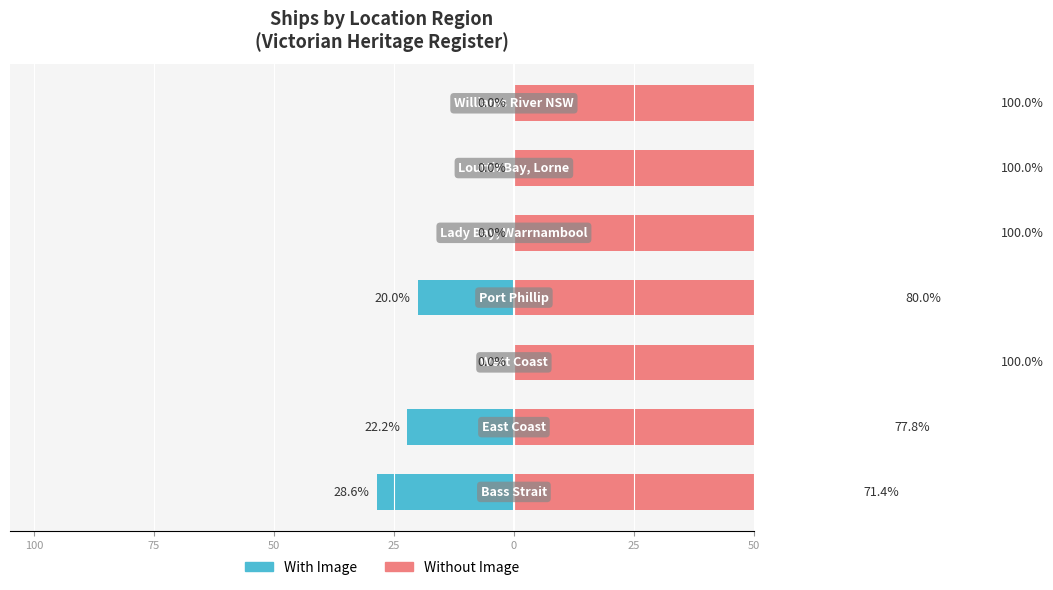

What is the difference between the highest and lowest values at 50?

100.0